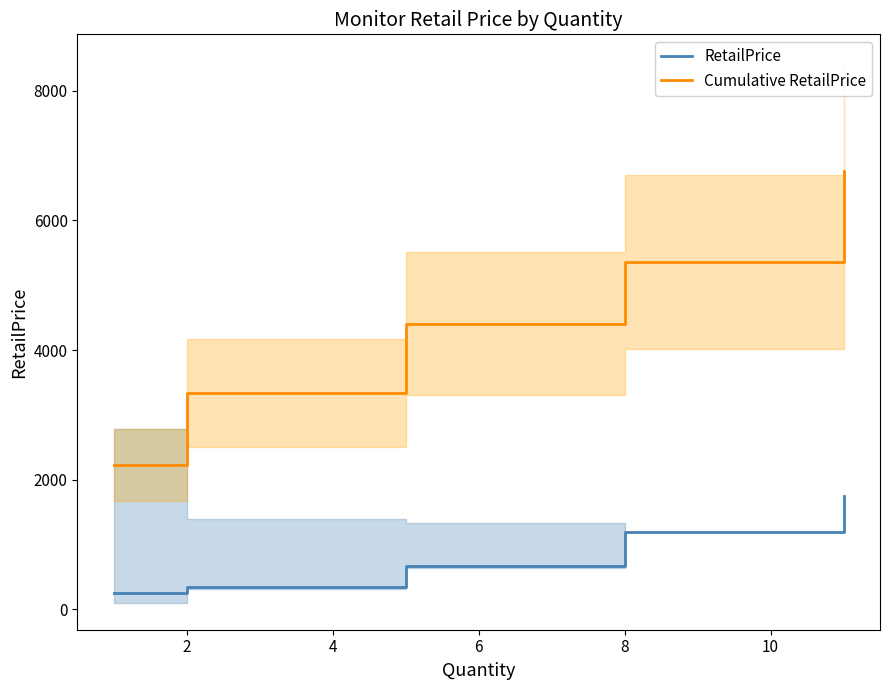

List the series in order of their overall mean, highest first.

Cumulative RetailPrice, RetailPrice